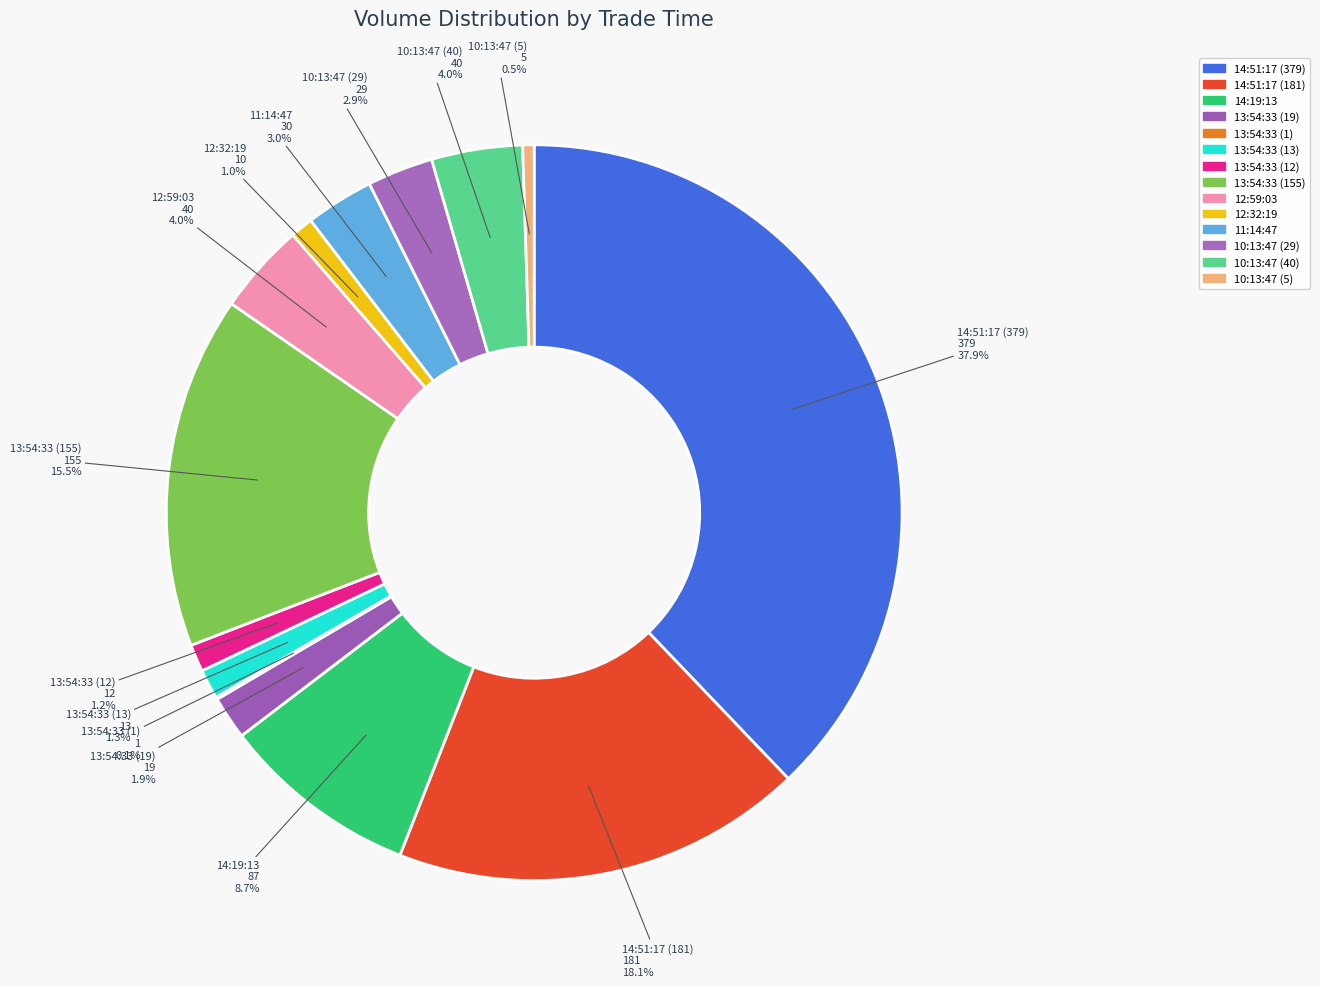

What percentage is the 13:54:33 (155) slice, to the nearest percent?

15%